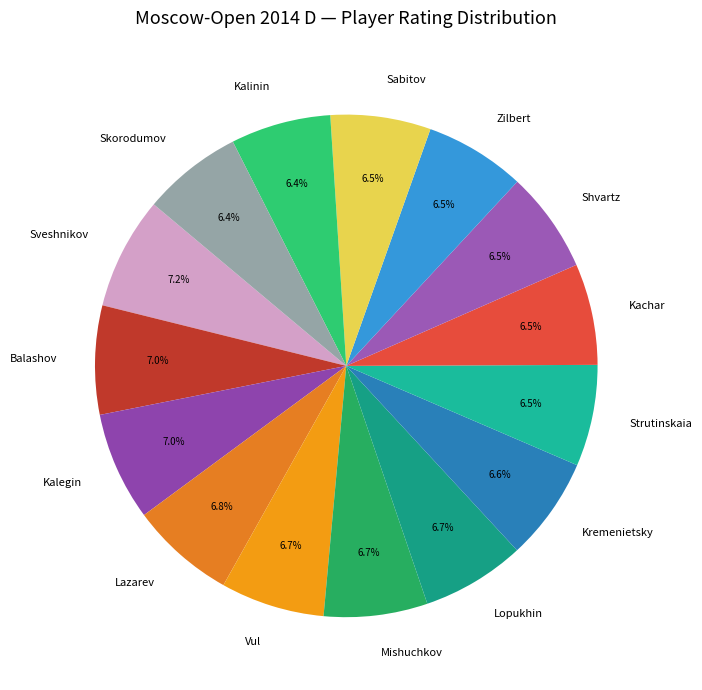

How many slices are in this pie chart?

15